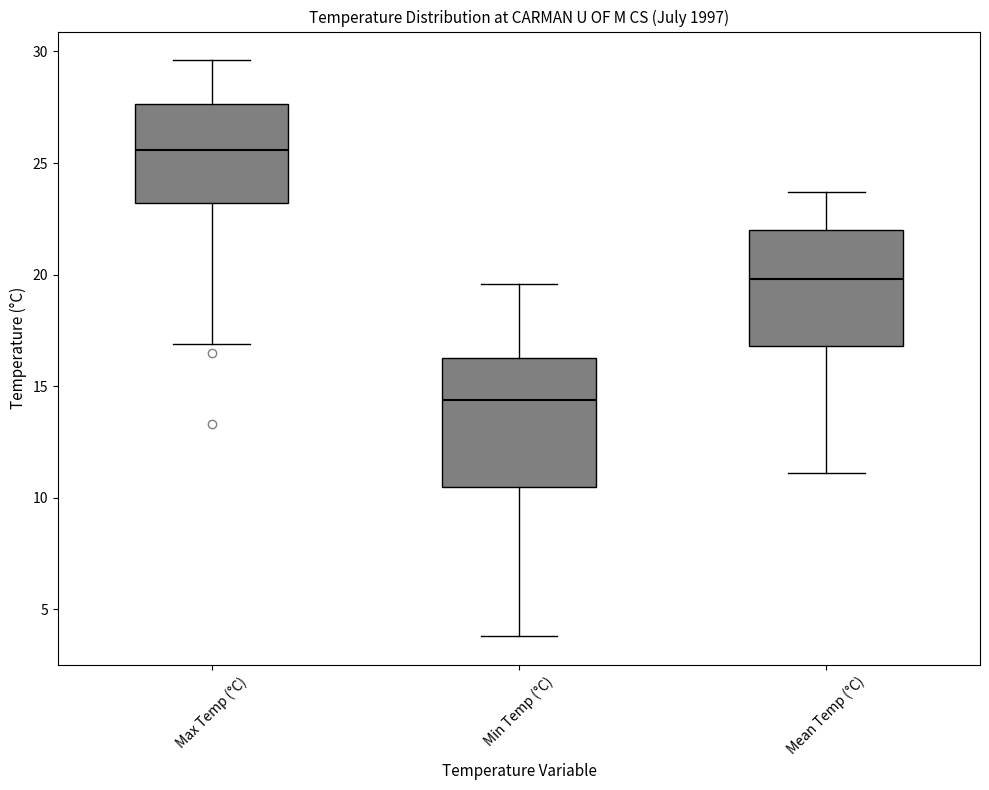

Comparing the boxes themselves (not the whiskers), which one is the tallest?

Min Temp (°C)